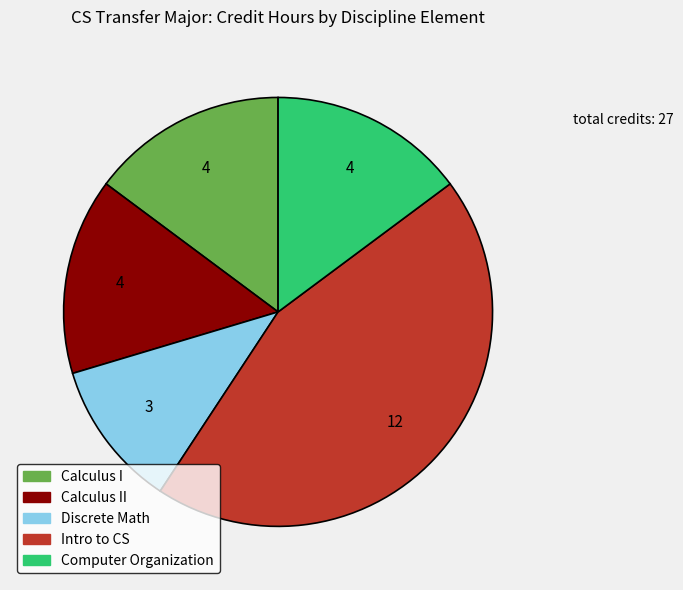

Is there any slice that represents more than half of the pie?

No